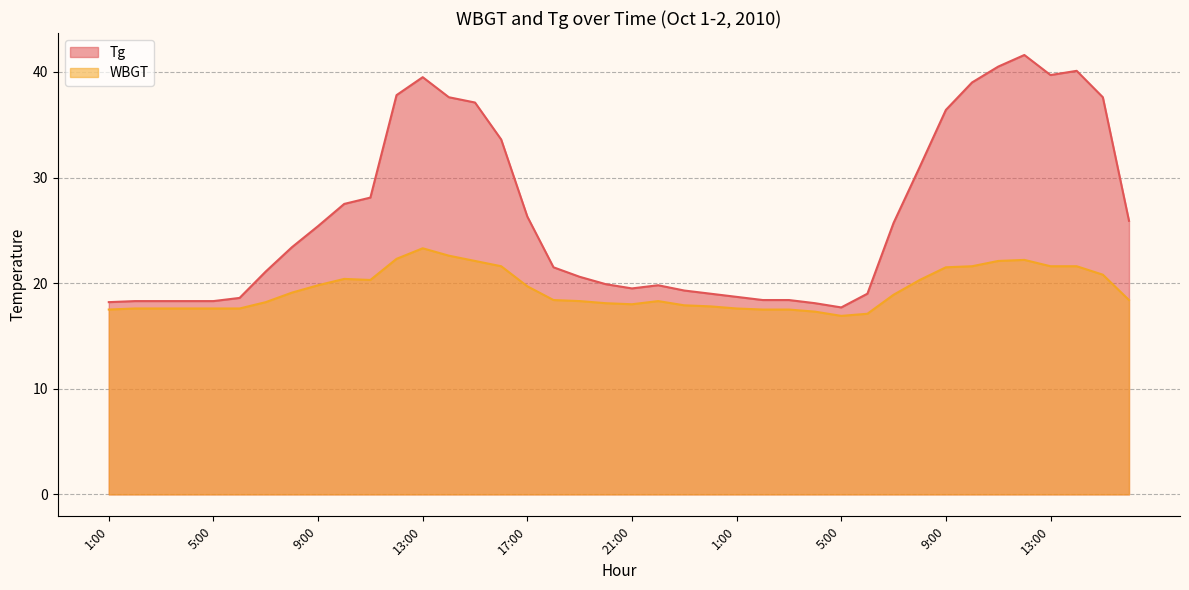

Which label corresponds to the smallest value in the chart?

5:00